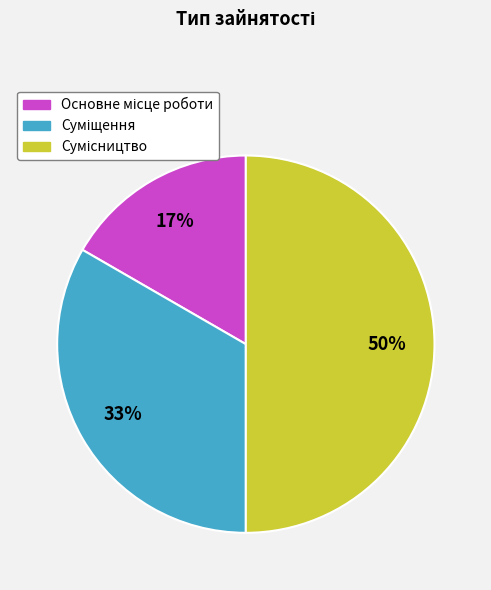

To the nearest percent, what is the difference between the largest and smallest slice percentages?

33%